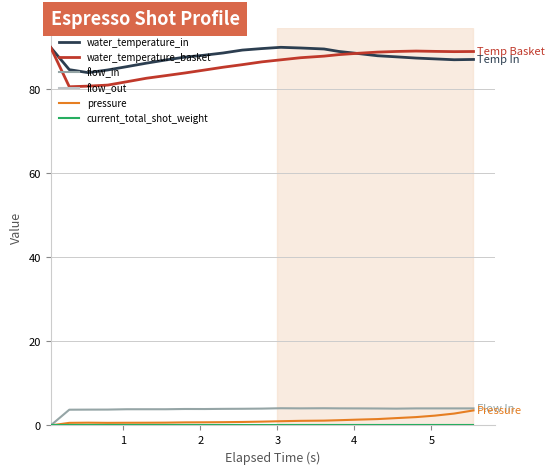

In flow_in, how many points are higher than both neighbors (excluding endpoints)?

3